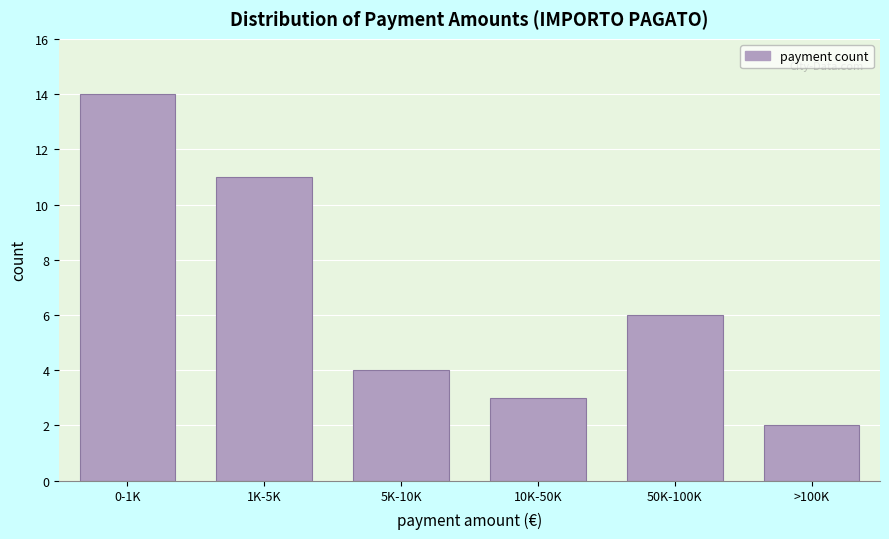

Reading left to right, what are all the values shown in this chart?

0-1K=14	1K-5K=11	5K-10K=4	10K-50K=3	50K-100K=6	>100K=2